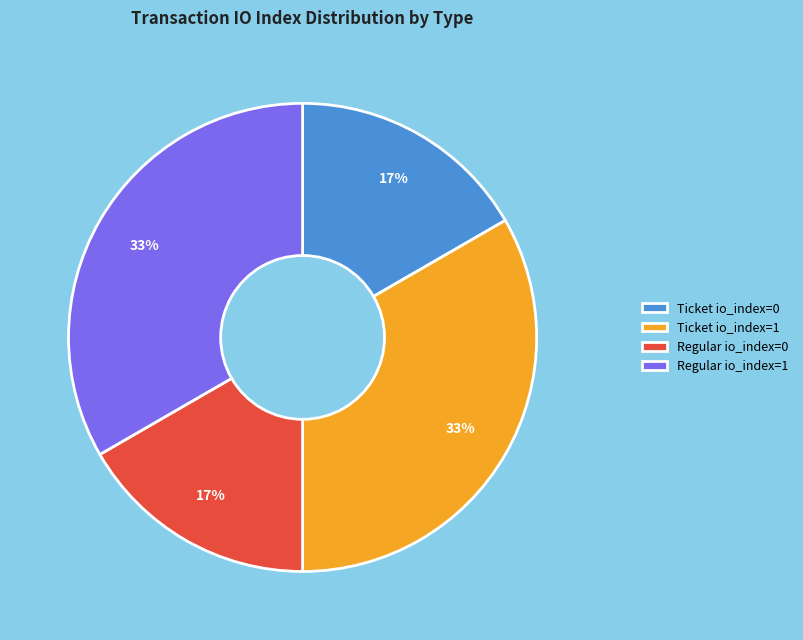

Is it true that Regular io_index=0 is 17% of the pie?

True